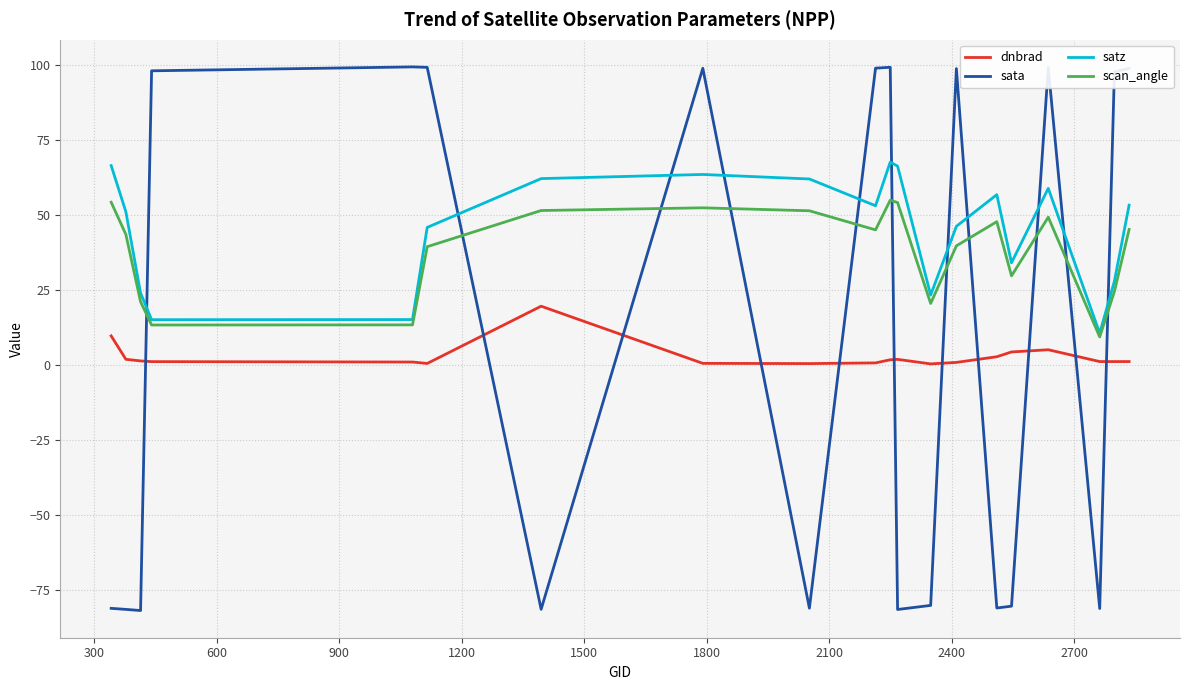

Which series has the widest spread of values?

sata